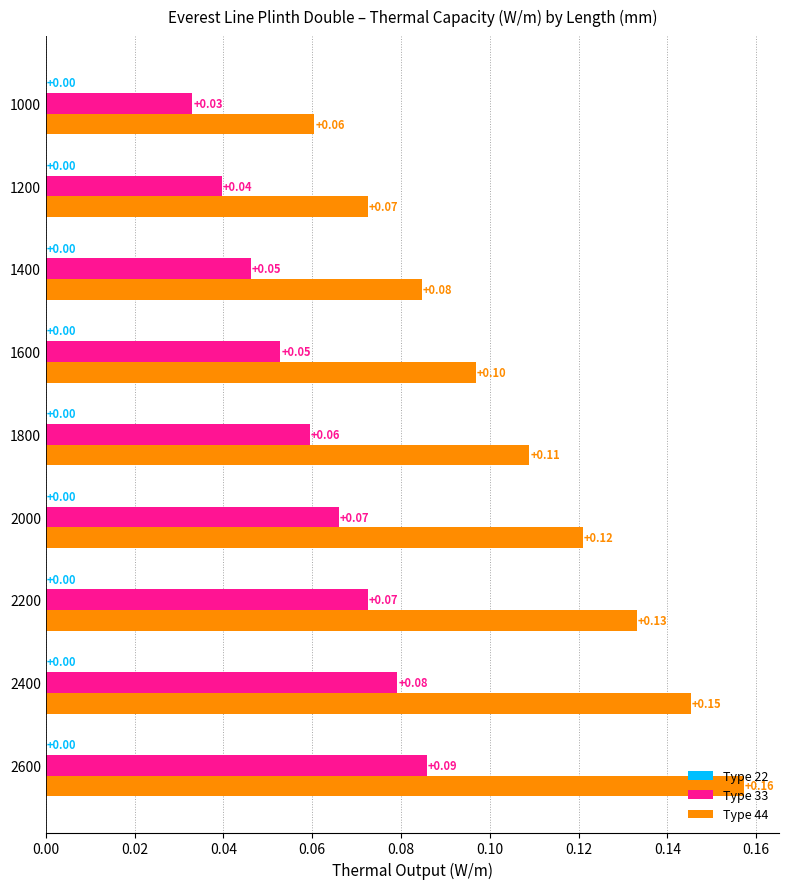

What is the sum of all Type 33 values?

0.5